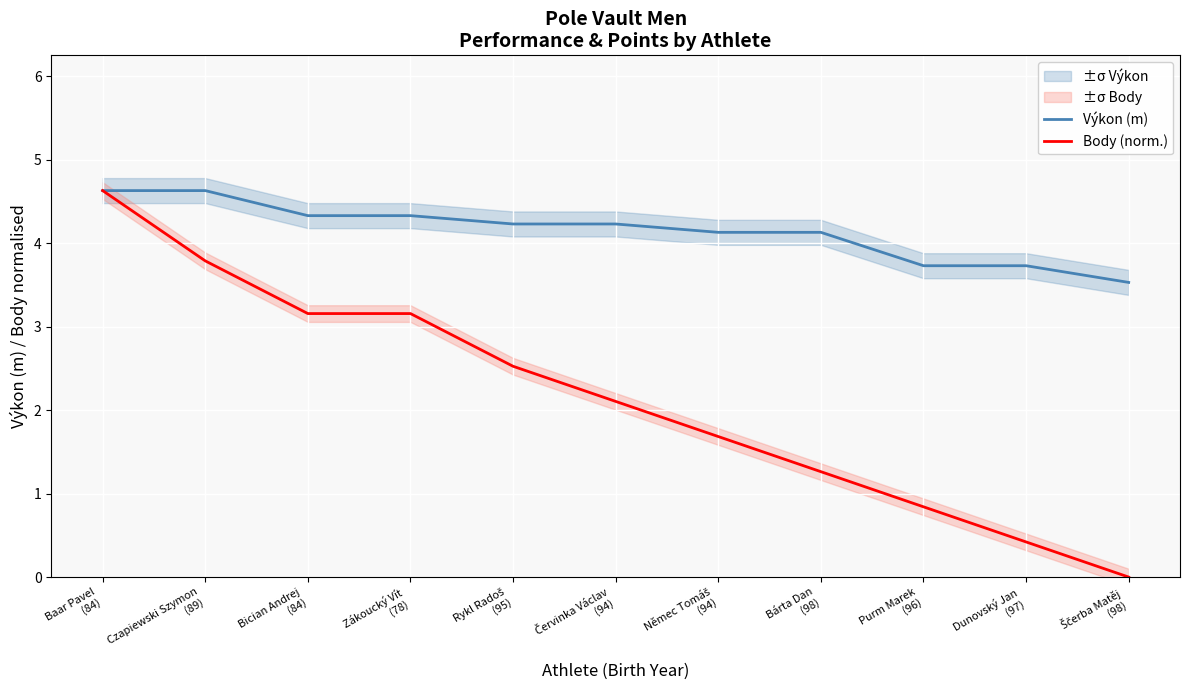

Which series changed the most between Baar Pavel
(84) and Červinka Václav
(94)?

Body (norm.)